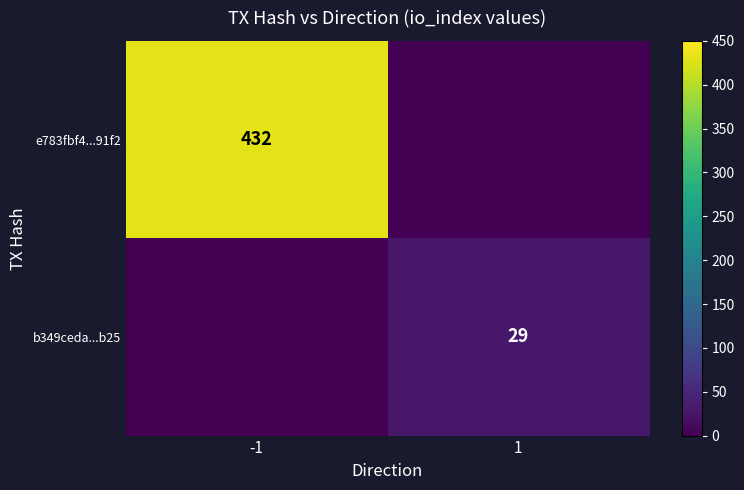

What is the spread (max minus min) of values at -1?

432